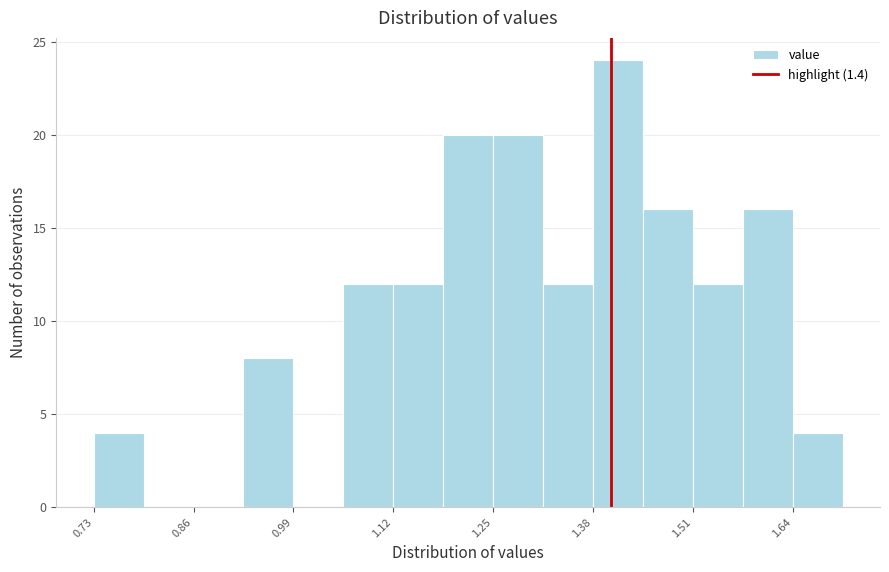

Around what value on the x-axis is the tallest bar? Give the approximate position of its centre, as read against the axis.

1.40